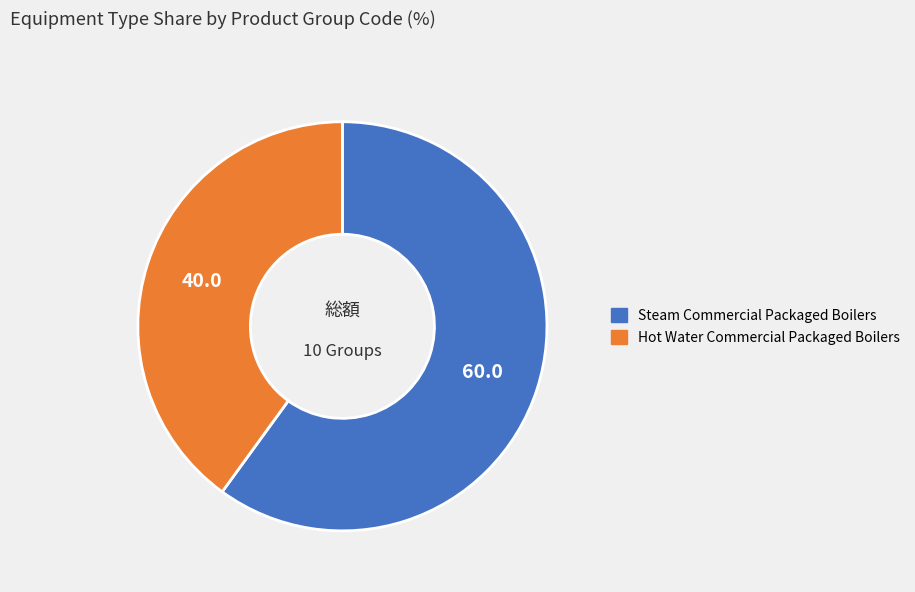

Which slice is the largest?

Steam Commercial Packaged Boilers